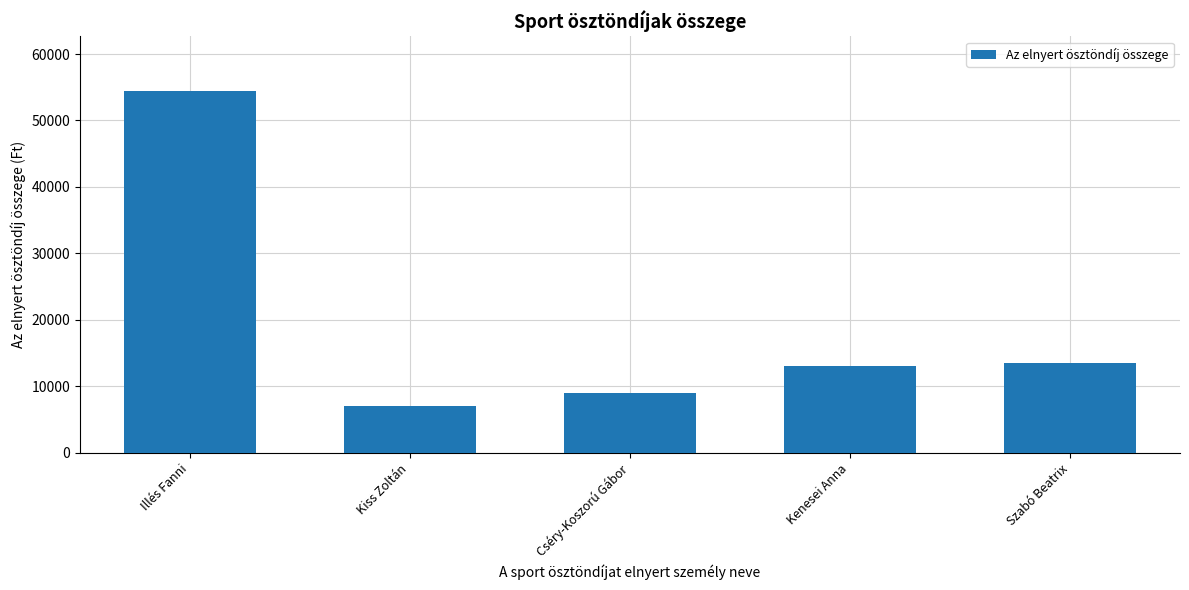

What is the value of the 1st bar from the left?

54500